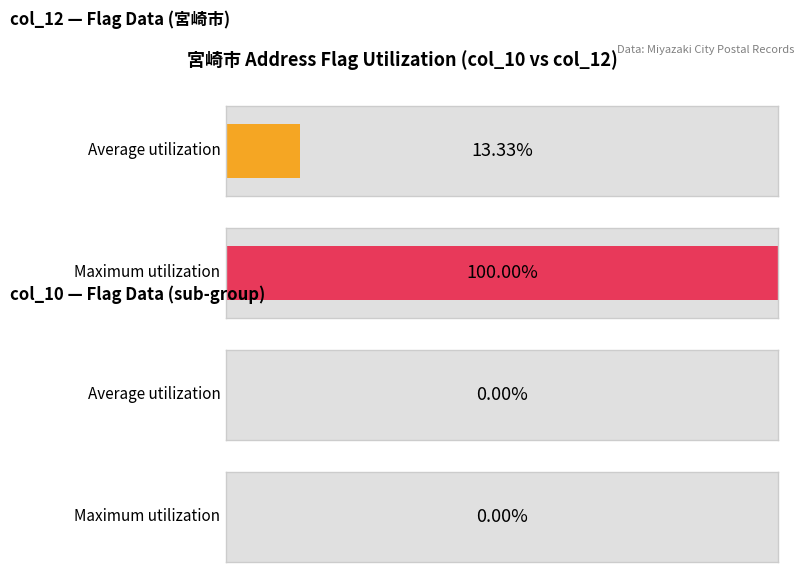

At how many categories does at least one series exceed 0?

2